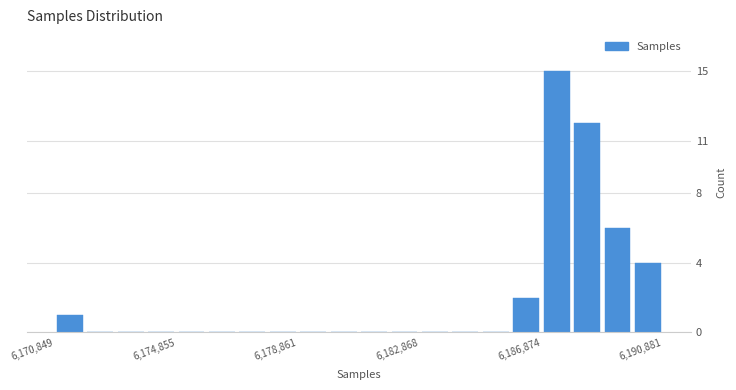

Read against the x-axis, roughly where is the centre of the tallest bar?

6187500